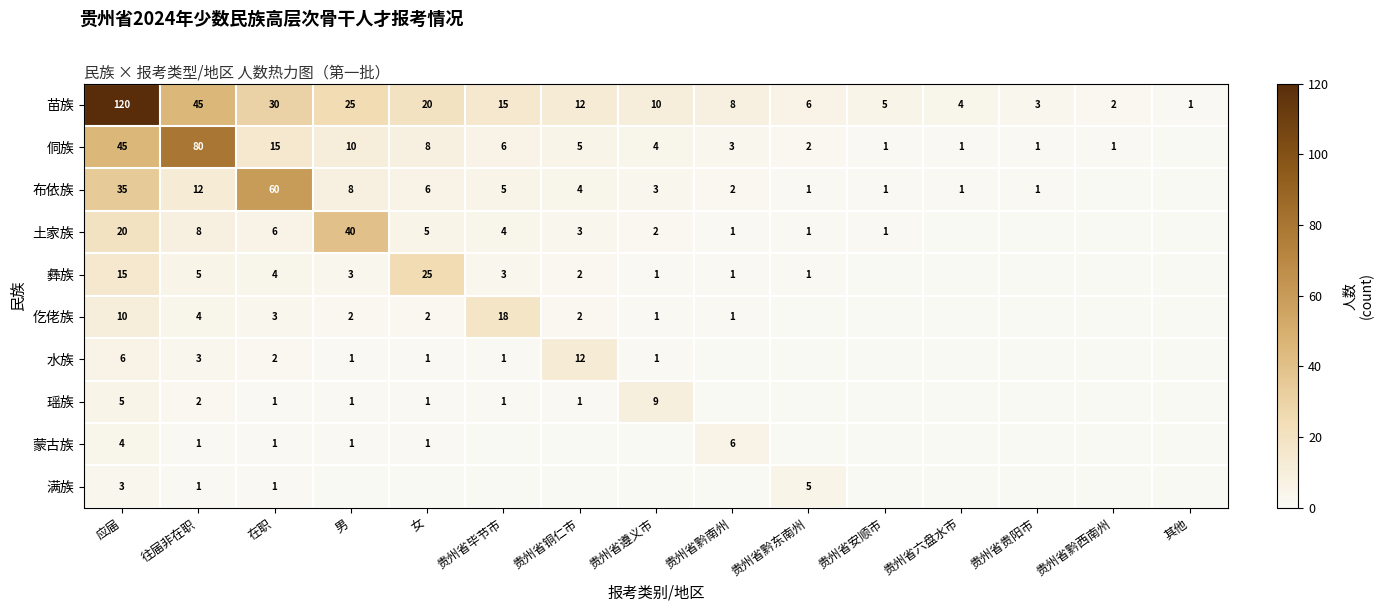

What is the difference between the 侗族 values at 男 and 应届?

35